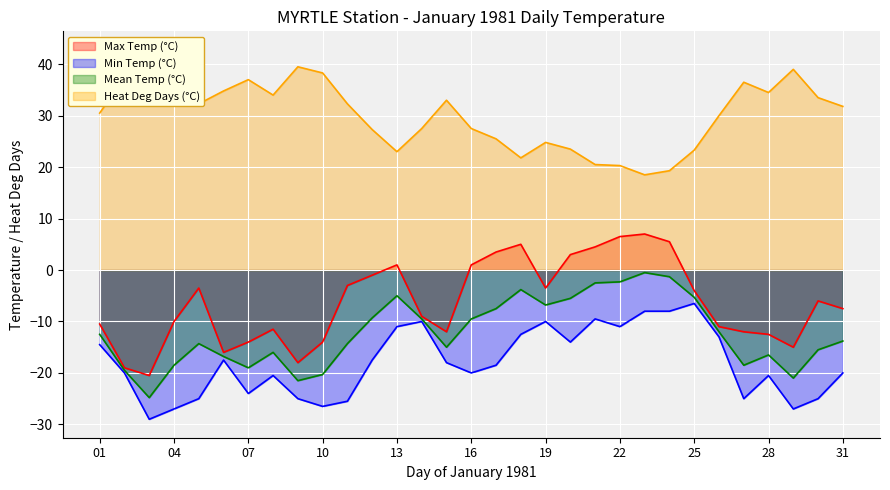

What are all the series names shown in the legend?

Max Temp (°C), Min Temp (°C), Mean Temp (°C), Heat Deg Days (°C)